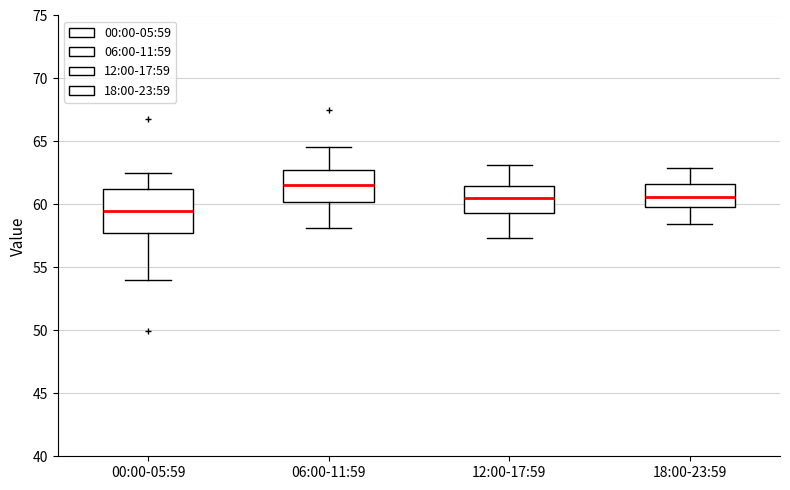

Which box's median line is the lowest?

00:00-05:59